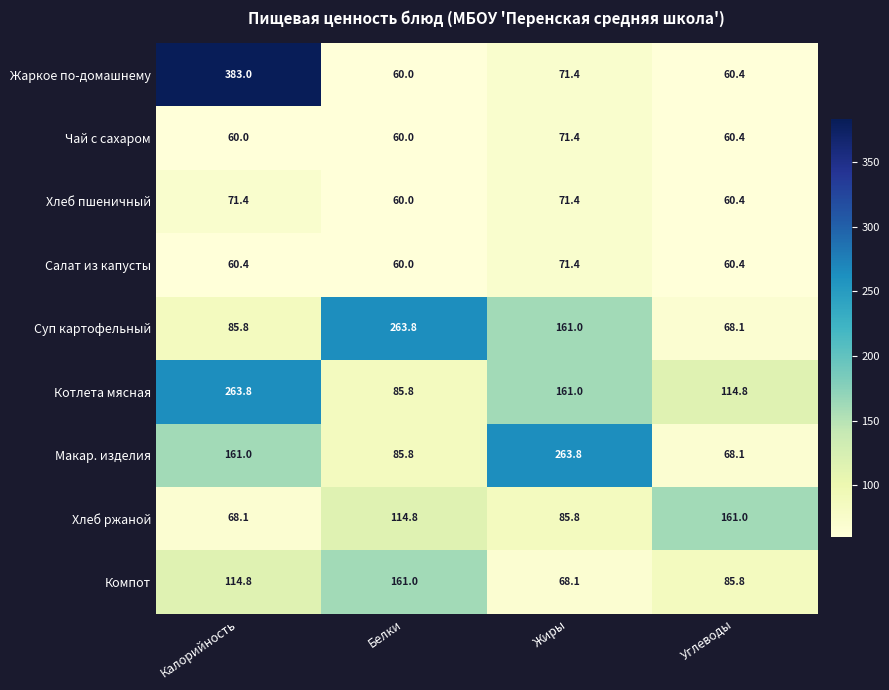

What is the total value across all series at Углеводы?

739.4